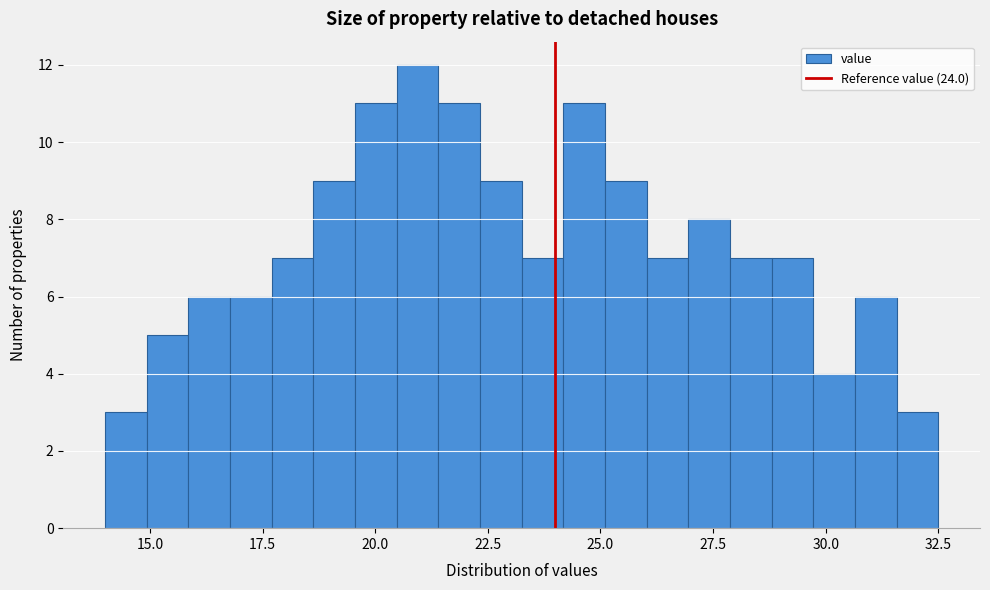

Read against the x-axis, roughly where is the centre of the tallest bar?

21.0